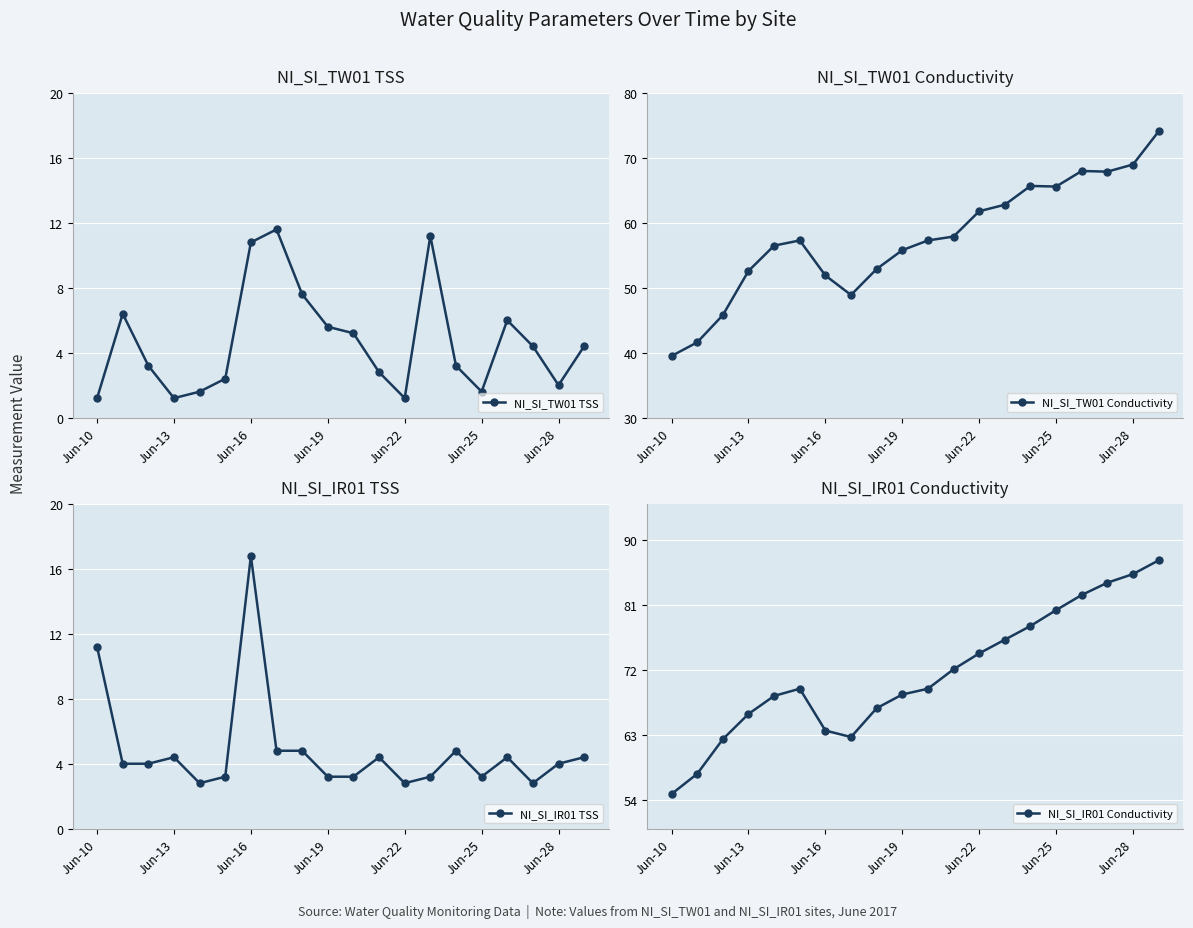

Does the chart display data point markers on the line(s)?

Yes